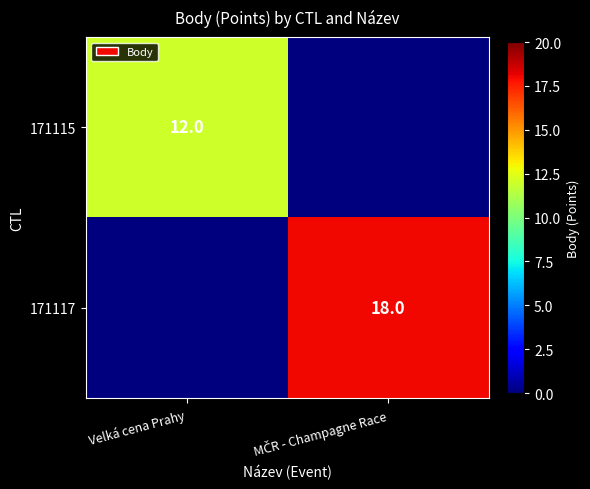

The value of 171115 at Velká cena Prahy is 12. True or false?

True